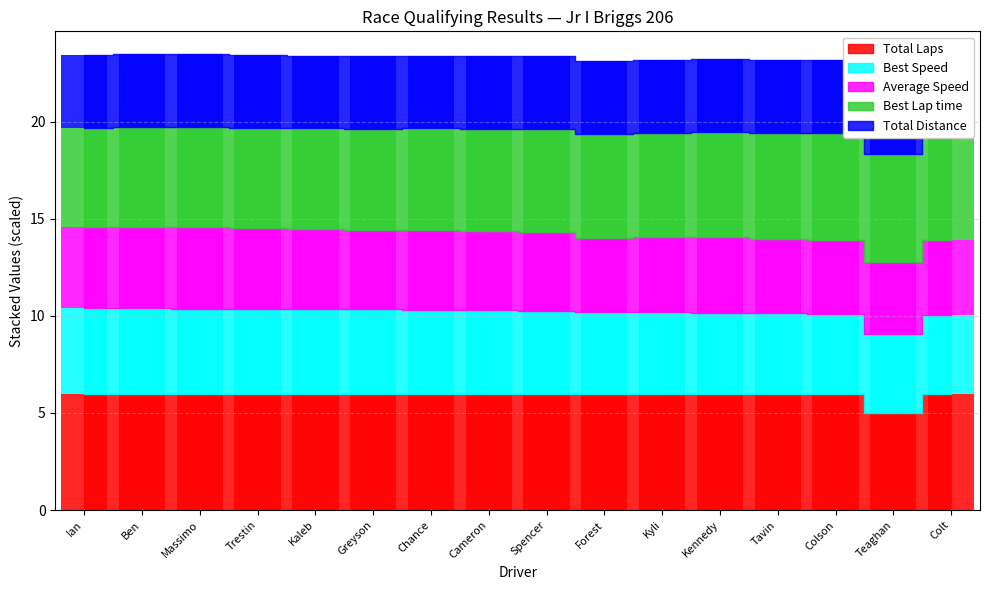

What is the label of the 6th bar from the left?

Greyson